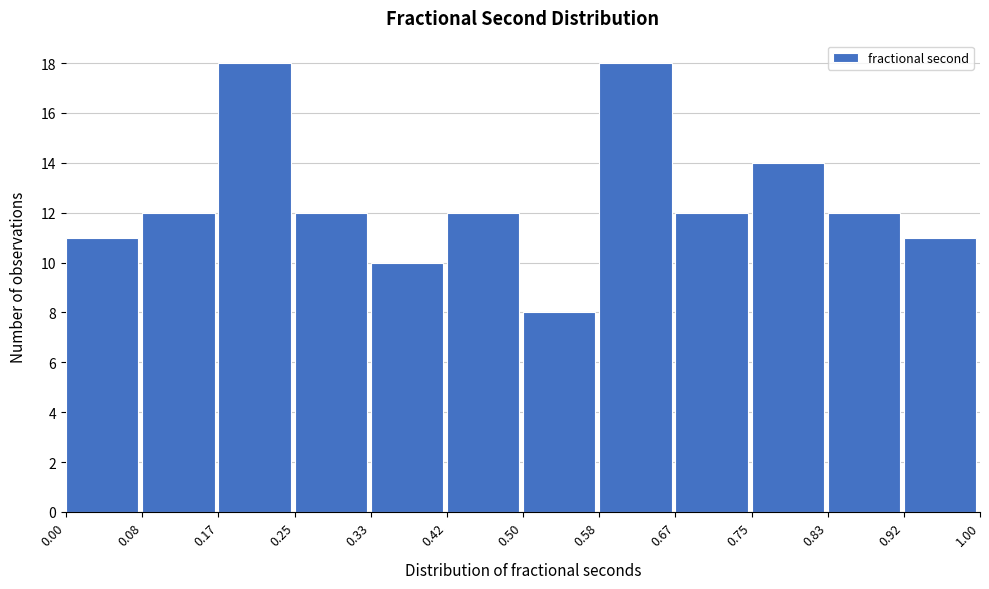

Reading left to right, list every bar in this chart as the range it spans on the x-axis followed by its height. The values are not printed on the chart, so give them approximately, as read against the axis.

0.00 to 0.08: 11
0.08 to 0.17: 12
0.17 to 0.25: 18
0.25 to 0.33: 12
0.33 to 0.42: 10
0.42 to 0.50: 12
0.50 to 0.58: 8
0.58 to 0.67: 18
0.67 to 0.75: 12
0.75 to 0.83: 14
0.83 to 0.92: 12
0.92 to 1.00: 11